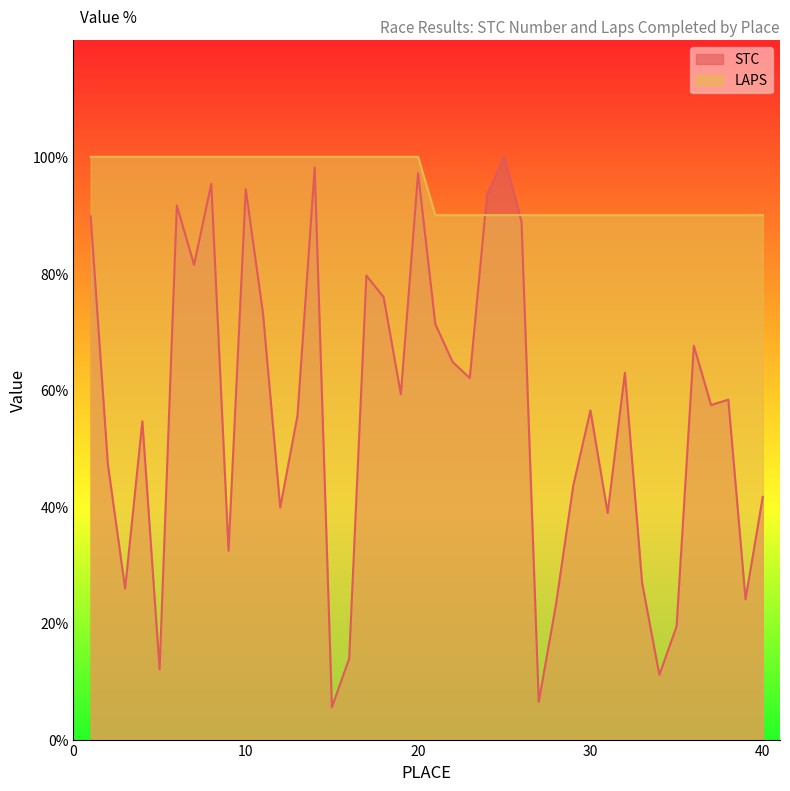

Which series has the largest total across all categories?

LAPS